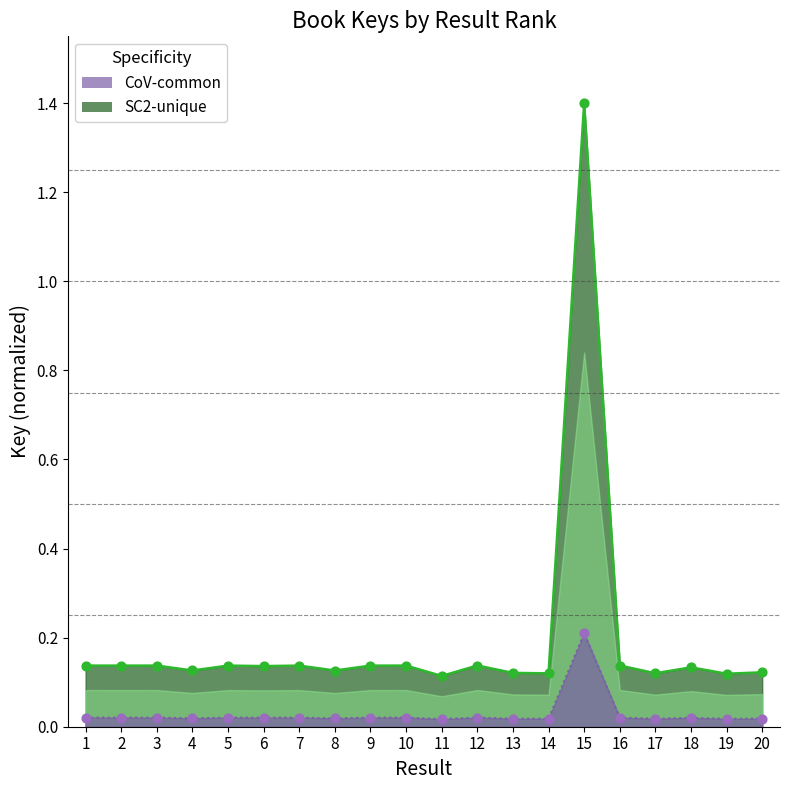

Is the value of SC2-unique at 16 greater than the value of CoV-common at 12?

No